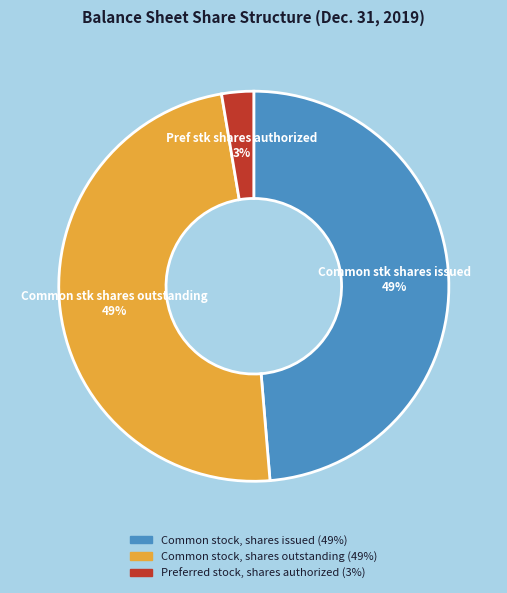

Is there a majority slice in this chart?

No